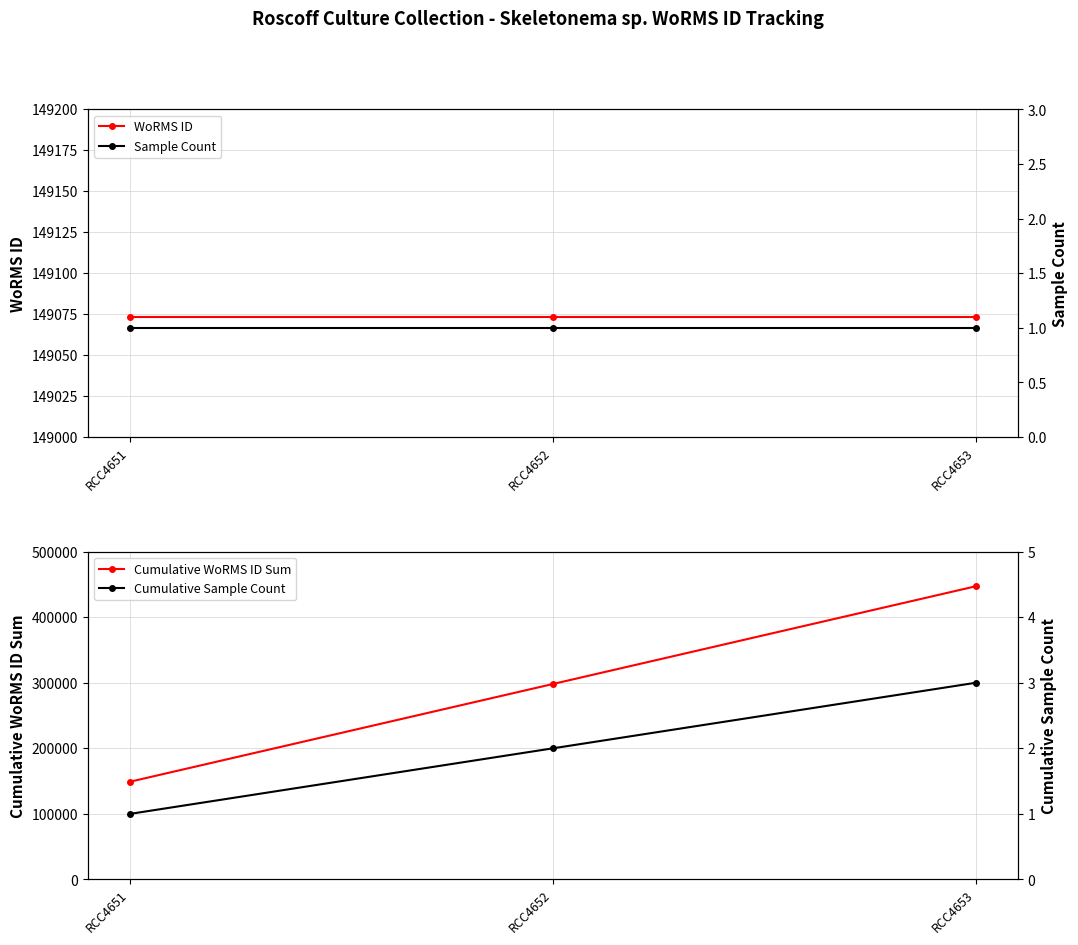

True or false: Sample Count has a value of 1 at RCC4653.

True